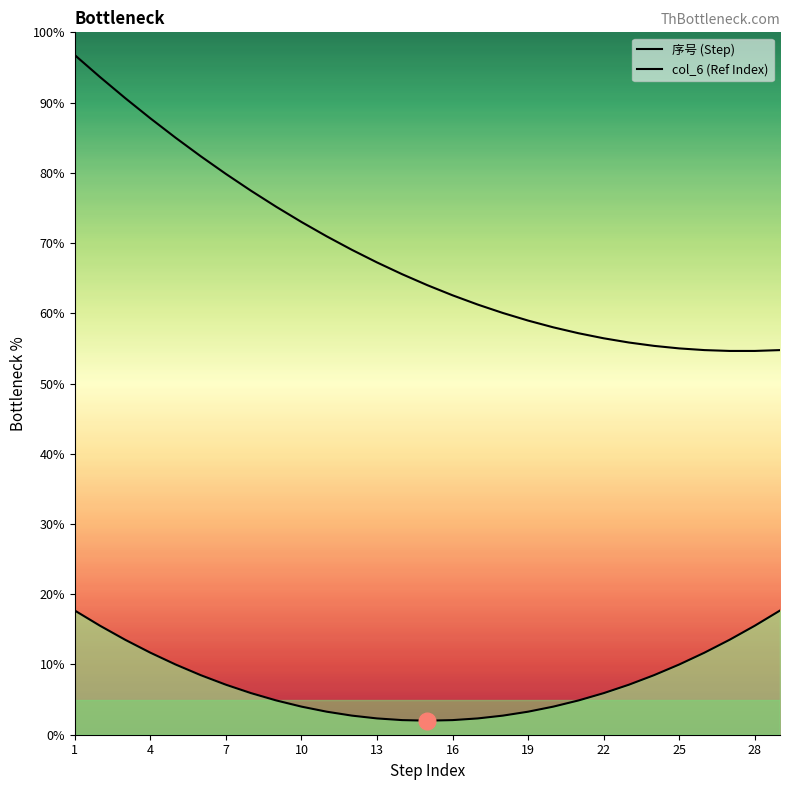

How many interior local valleys does the col_6 (Ref Index) series have?

1